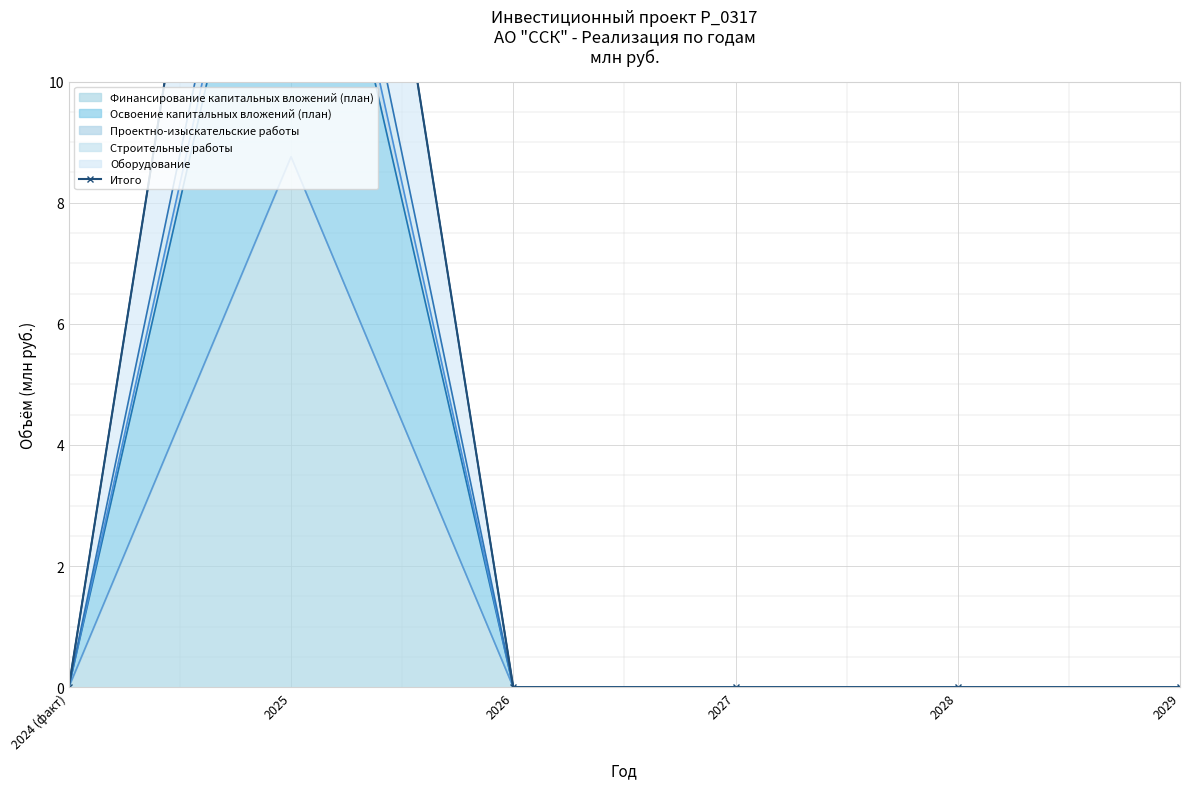

What is the label of the 4th point from the right?

2026